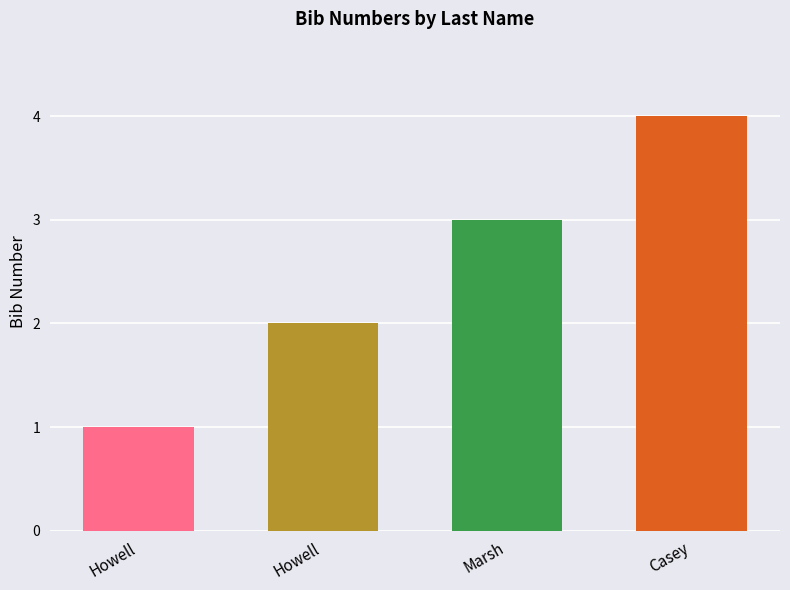

How many bars are there in total?

4